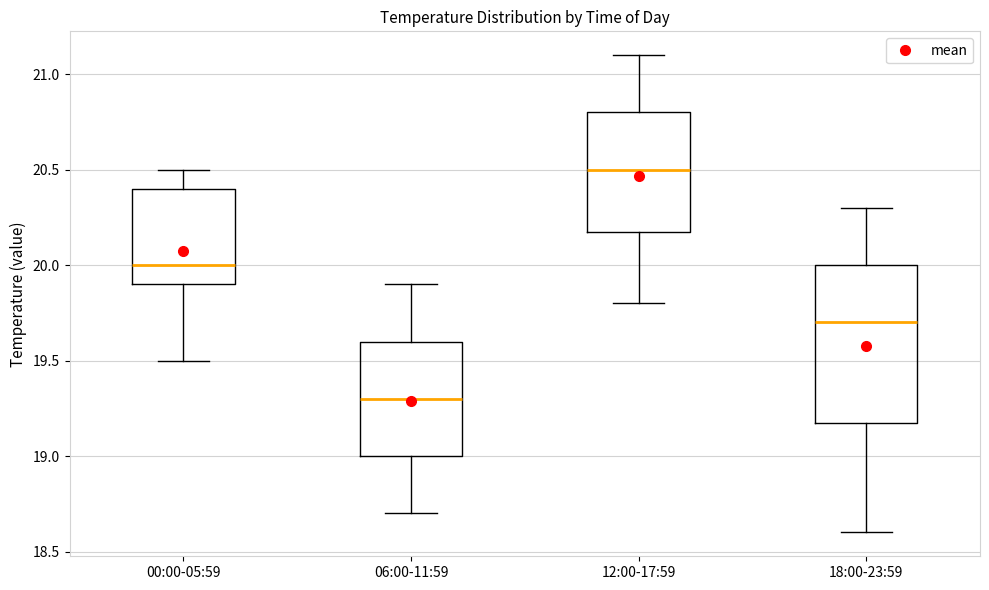

Which box is the tallest, from its lower edge to its upper edge?

18:00-23:59